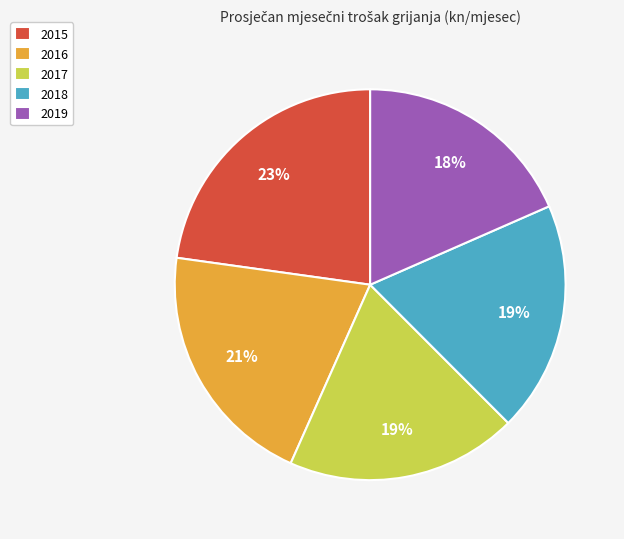

Combined, do 2017 and 2019 account for over 50%?

No